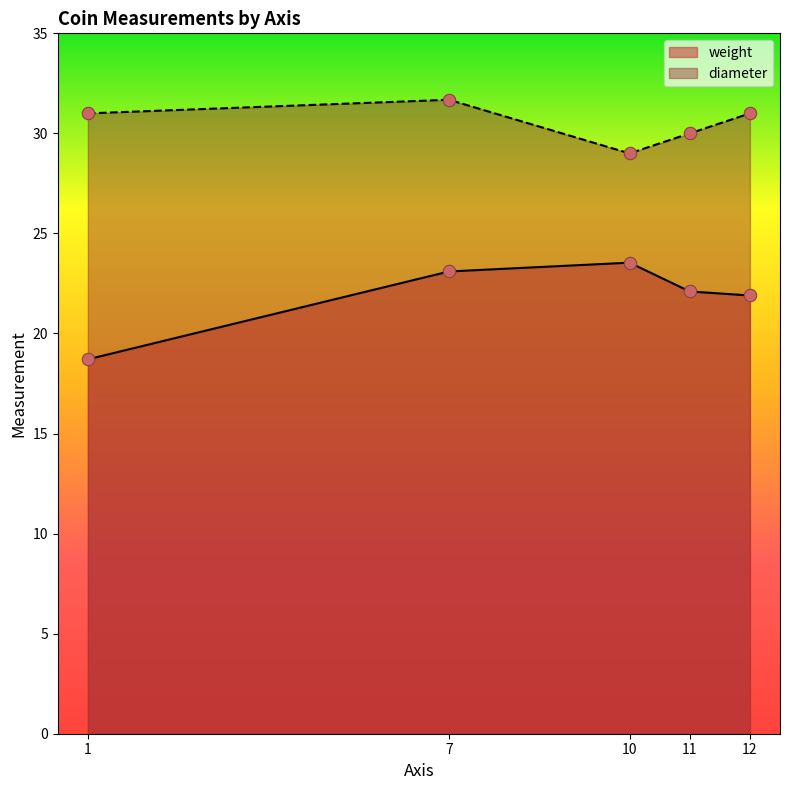

At which category is the sum across all series the highest?

7